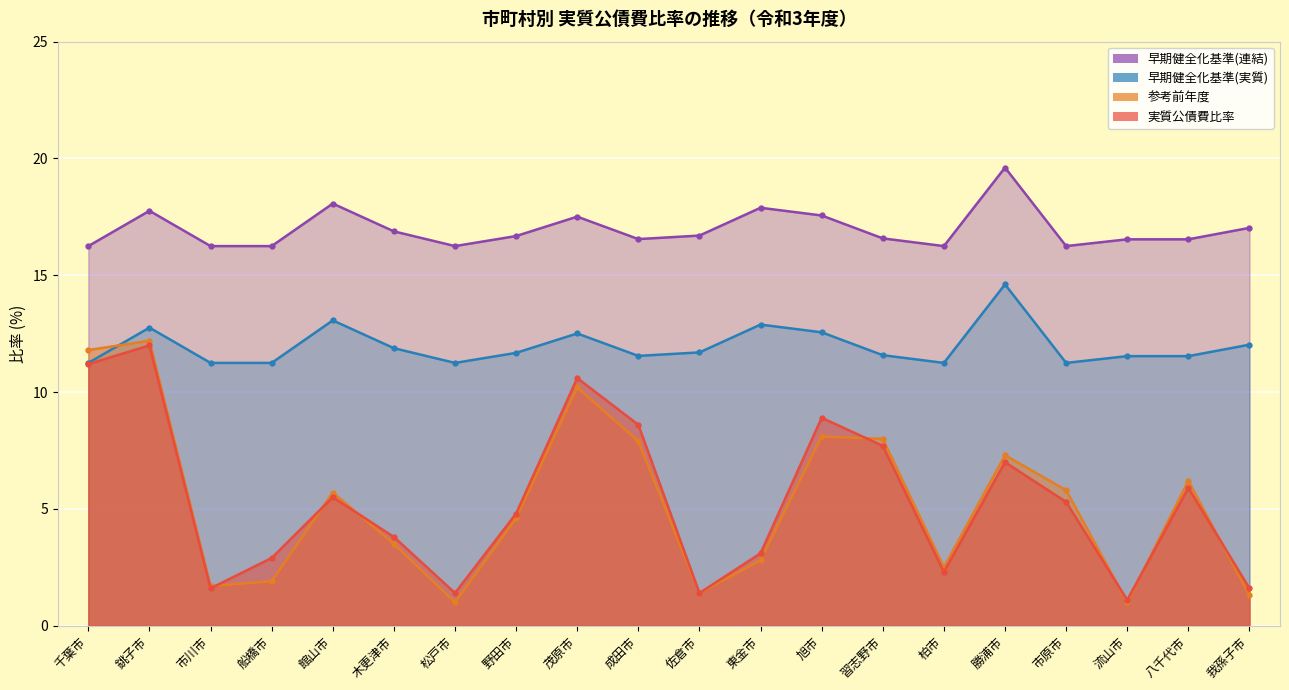

Which label corresponds to the smallest value in the chart?

松戸市